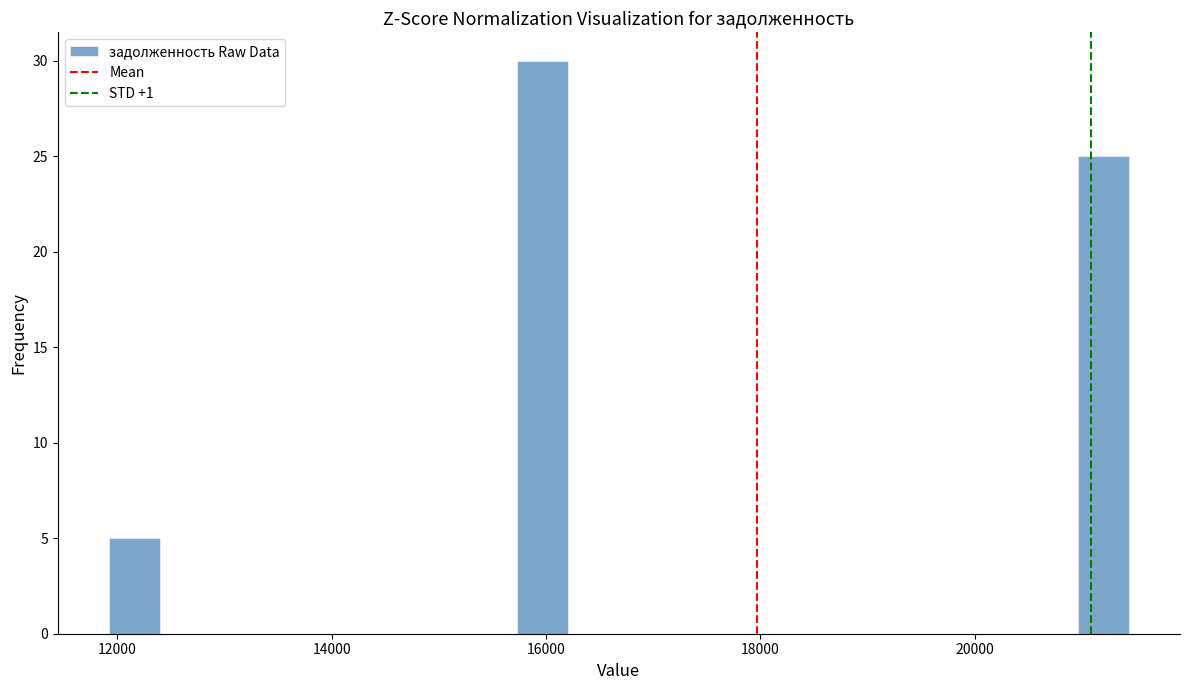

Around what value on the x-axis is the tallest bar? Give the approximate position of its centre, as read against the axis.

16000